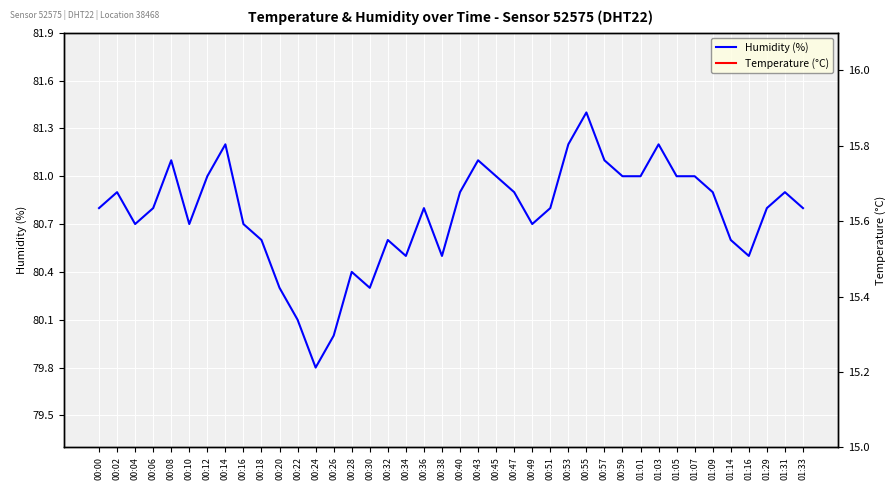

True or false: Temperature (°C) and Humidity (%) cross at least once.

False